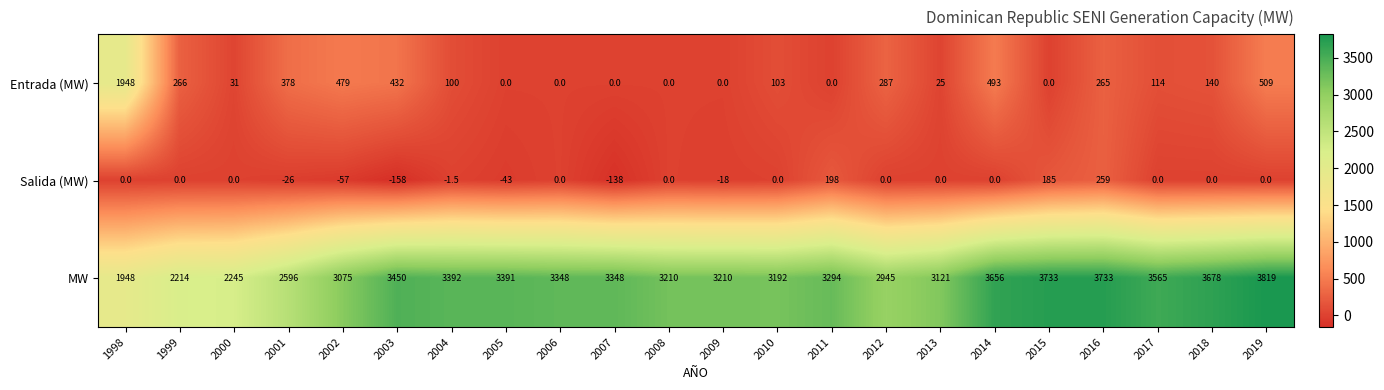

At how many categories does at least one series exceed 1668?

22